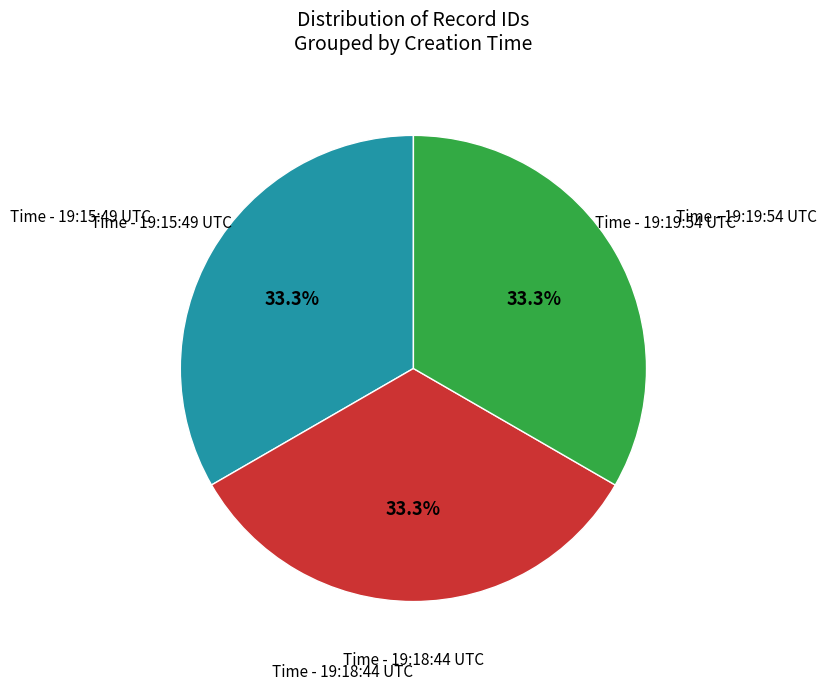

Is there any slice that represents more than half of the pie?

No